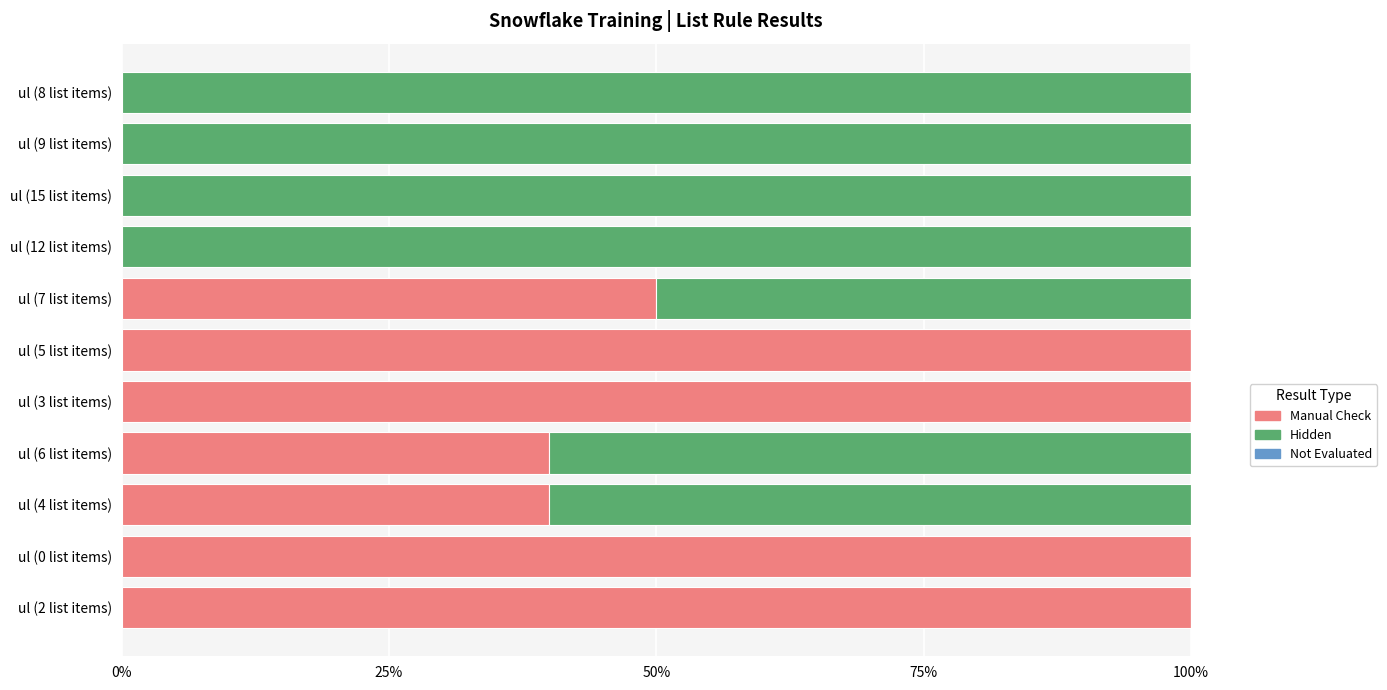

What is the total value across all series at ul (12 list items)?

100